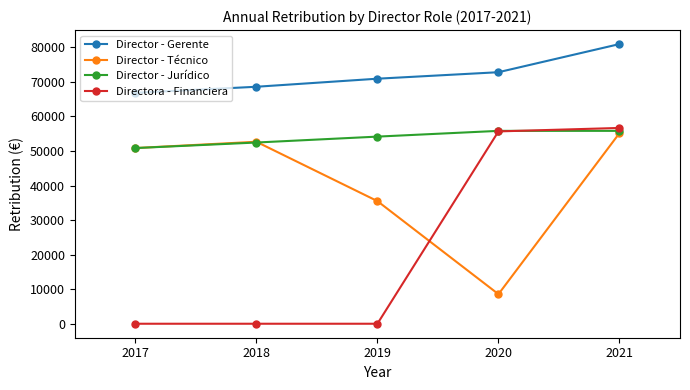

Which series ends up on top after the final intersection of Directora - Financiera and Director - Técnico?

Directora - Financiera